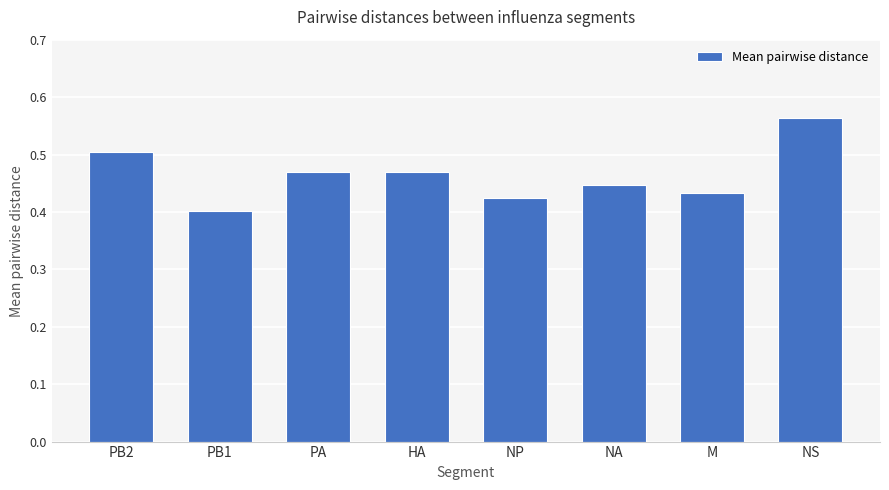

What is the label of the 3rd bar from the right?

NA